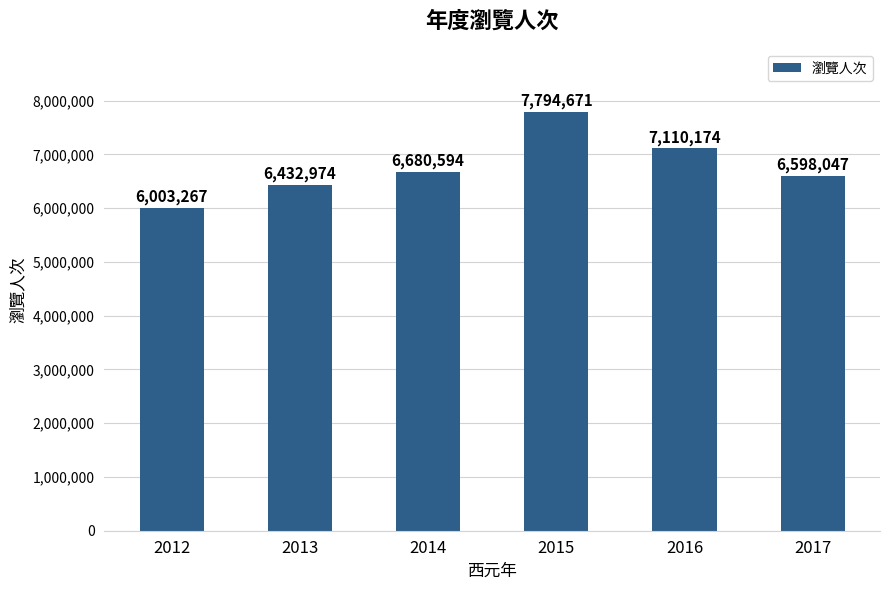

Approximately how many times larger is the value at 2012 compared to 2016?

0.8